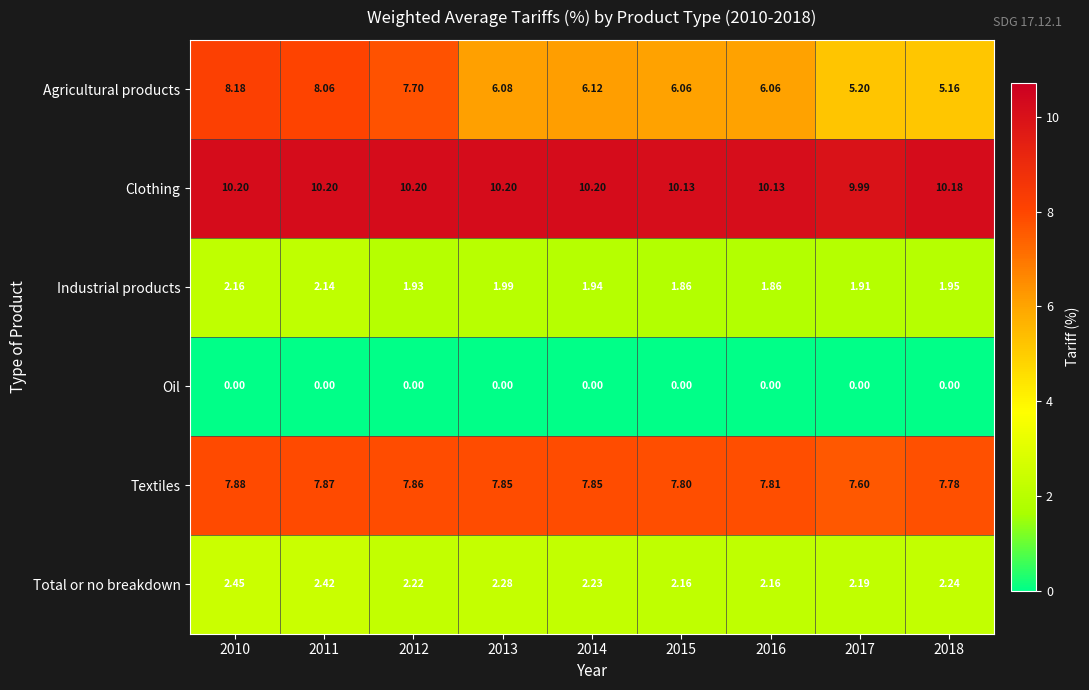

Rank the series at 2018 from highest to lowest value.

Clothing, Textiles, Agricultural products, Total or no breakdown, Industrial products, Oil